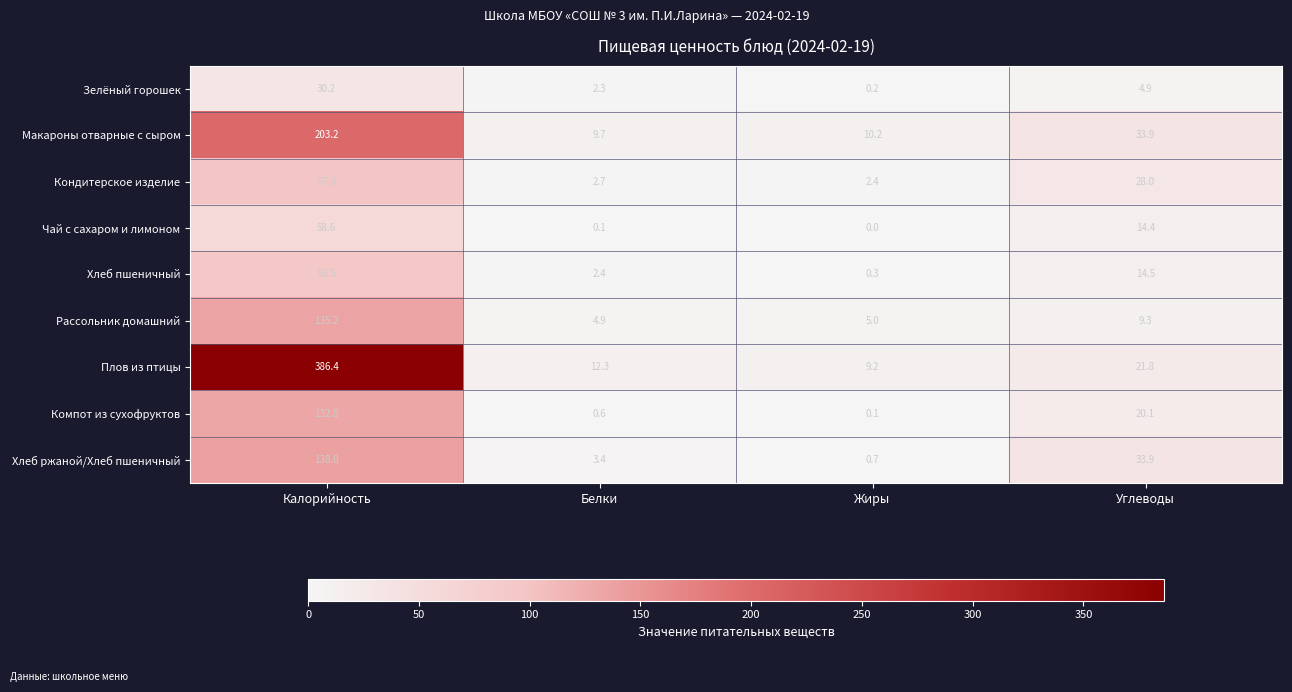

List the labels in order of Рассольник домашний value, largest first.

Калорийность, Углеводы, Жиры, Белки